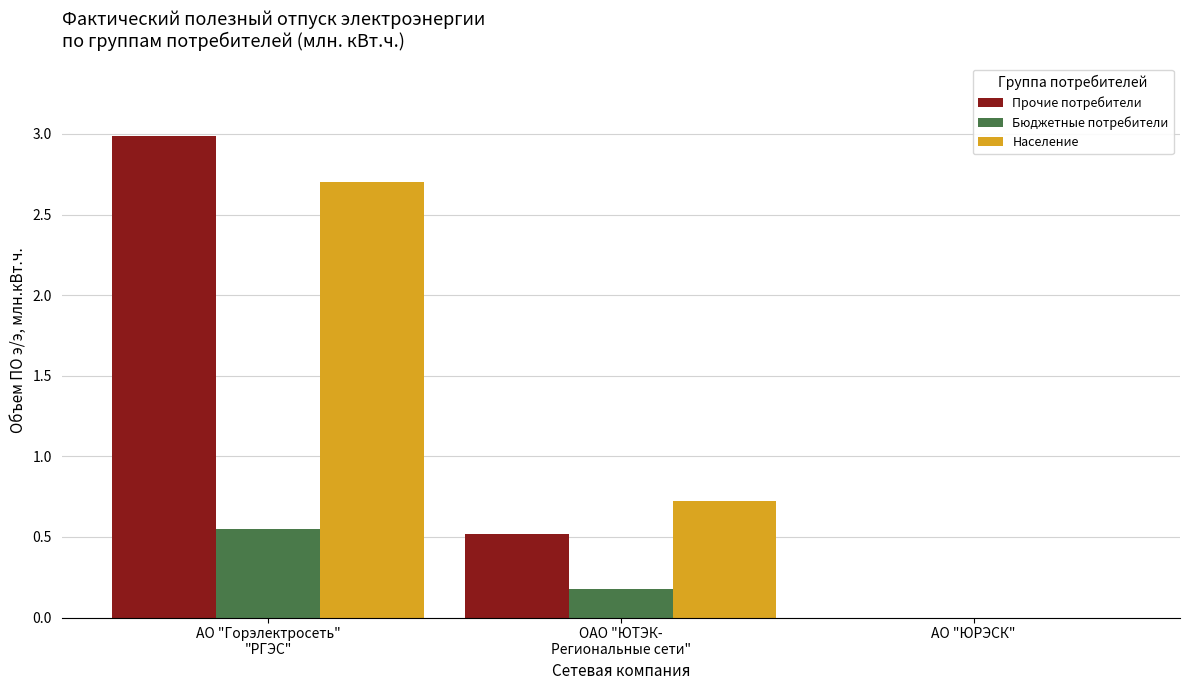

How many Население values are between 0 and 2?

2